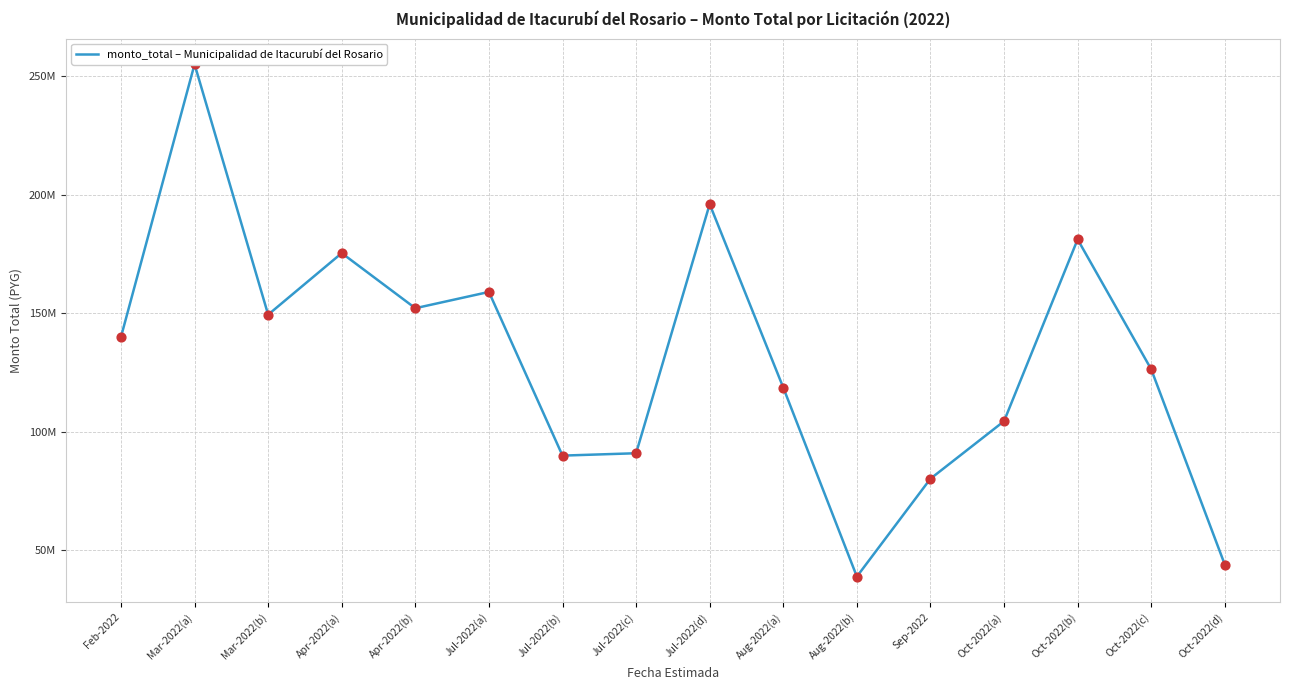

What is the change in value from Oct-2022(a) to Oct-2022(b)?

+76634955